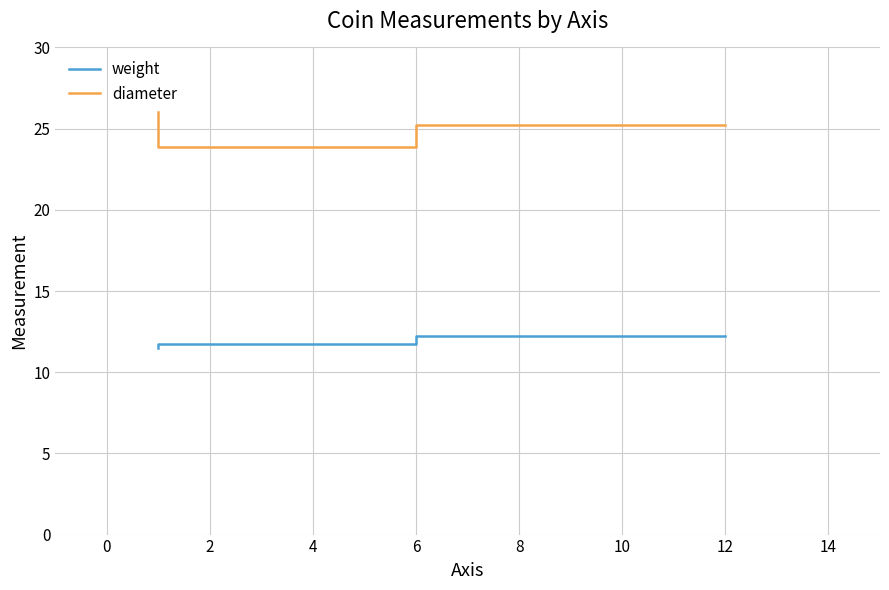

What is the difference between the diameter values at 0 and 2?

2.1